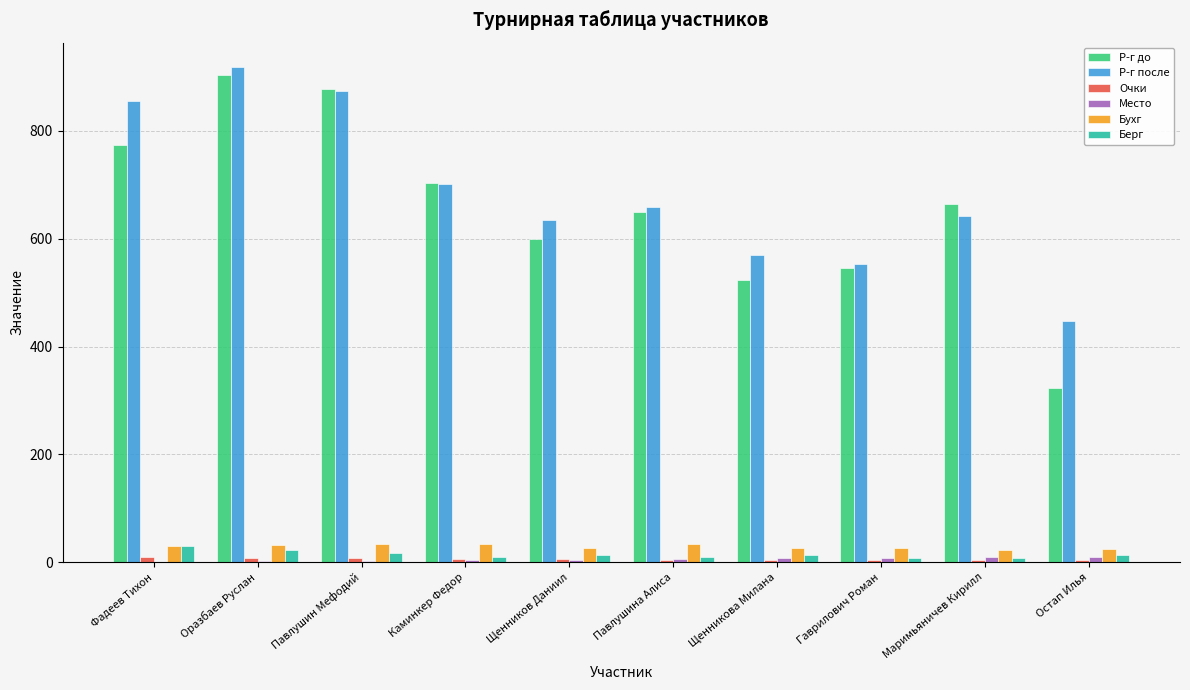

Are the bars grouped side by side (vs. stacked)?

Yes